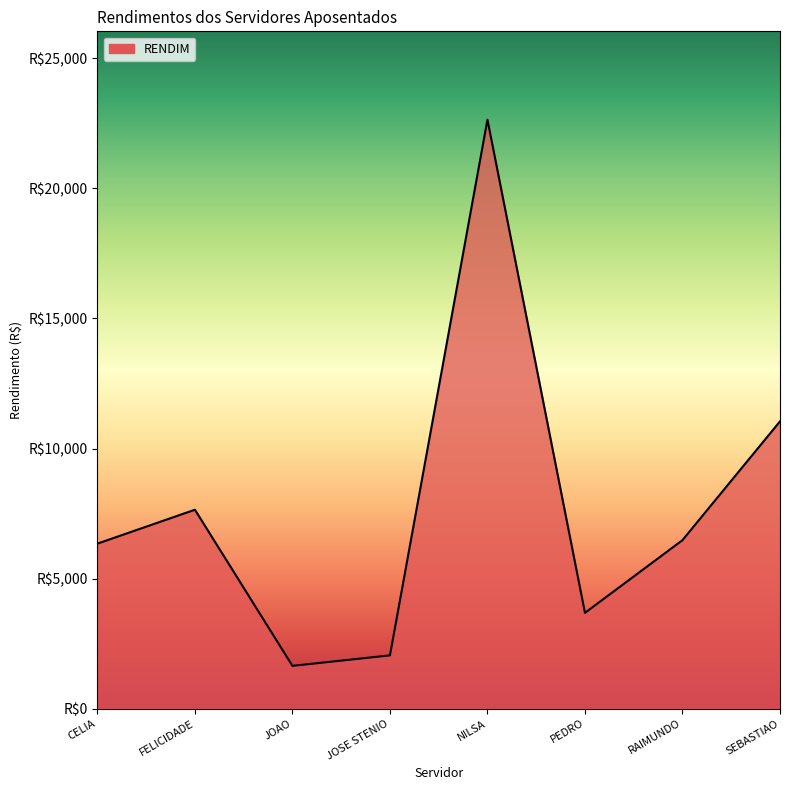

What is the difference between the maximum and minimum values?

20999.1